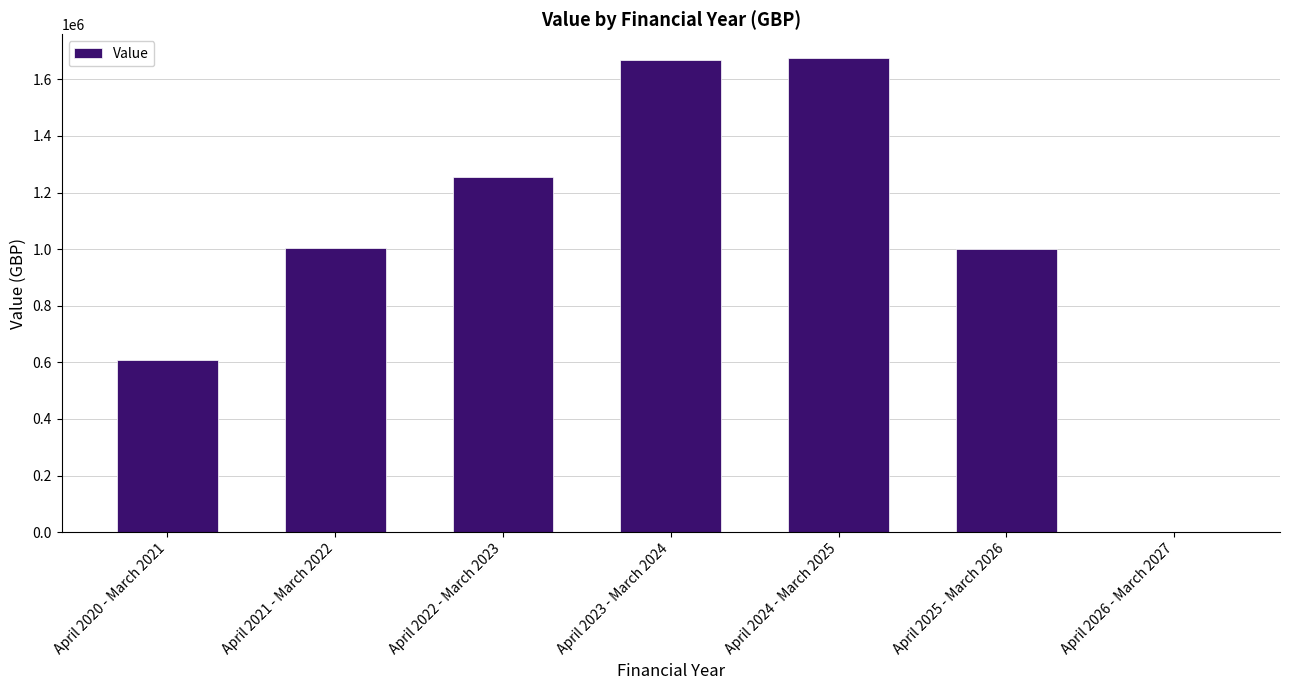

The value at April 2024 - March 2025 is 2613115. True or false?

False